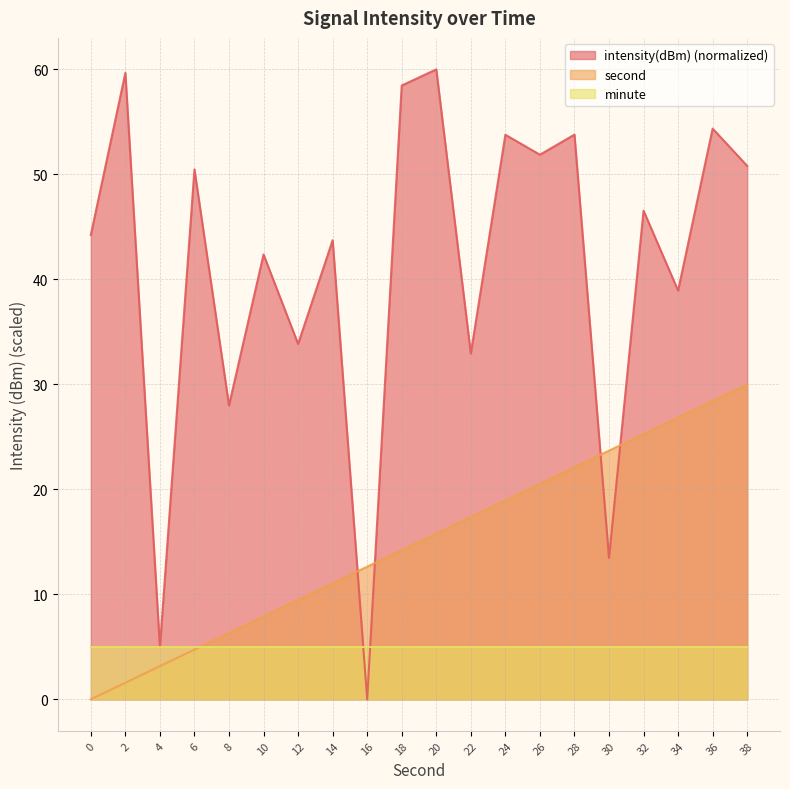

What is the total value across all series at 20?

80.8